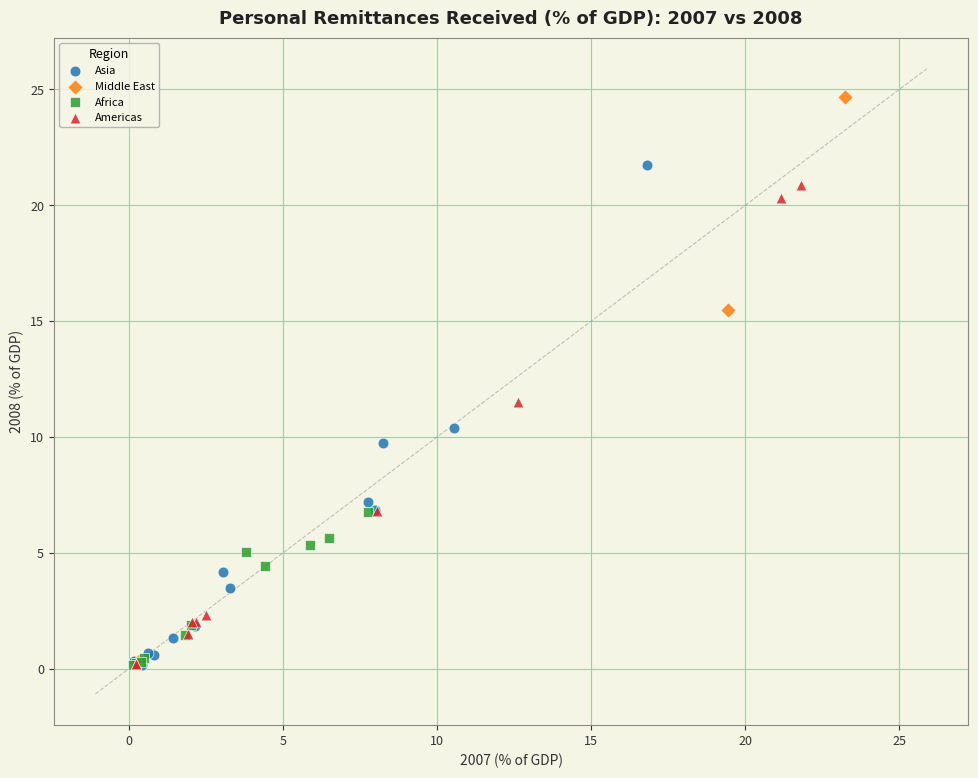

Which series has the widest spread of Y values?

Middle East